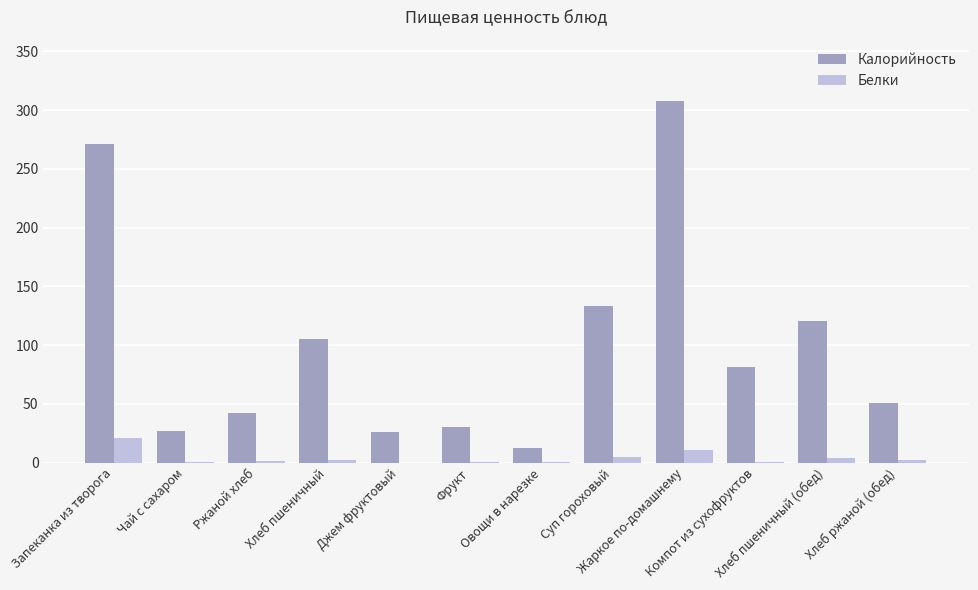

What is the approximate value of Калорийность at Компот из сухофруктов?

81.3